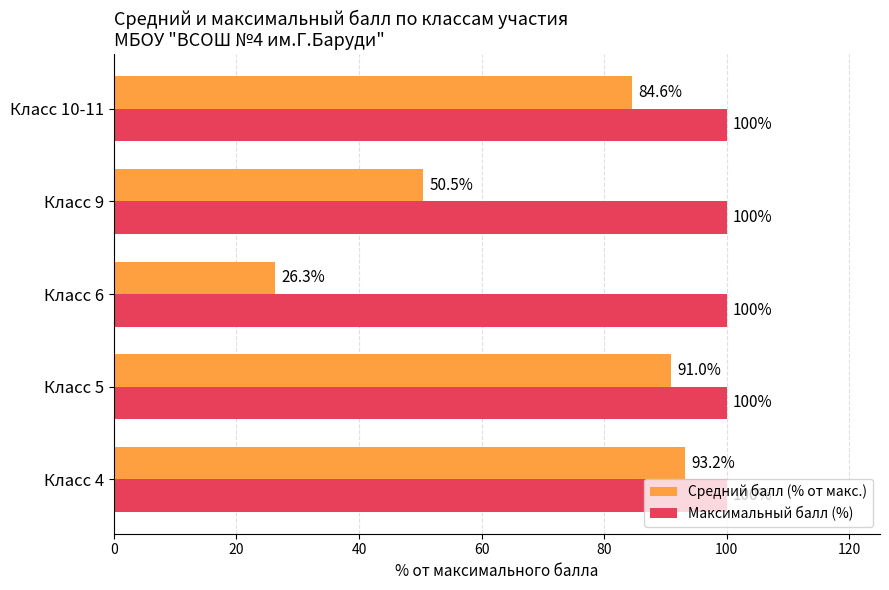

Rank the series by their maximum value, from lowest to highest.

Средний балл (% от макс.), Максимальный балл (%)